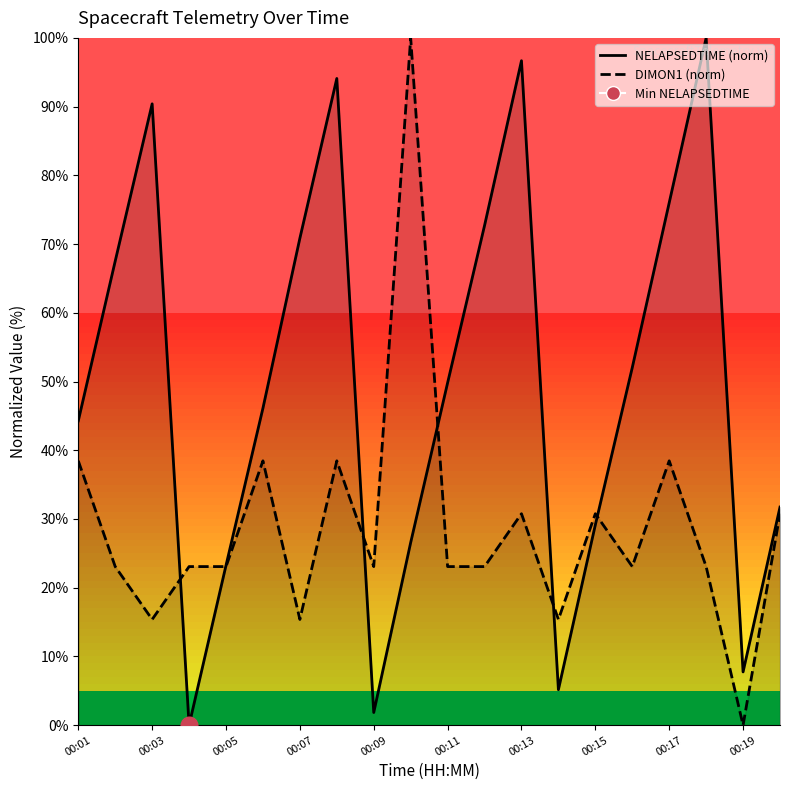

Reading left to right, extract all data points from this chart.

NELAPSEDTIME: 00:01=44.3	00:02=67.5	00:03=90.4	00:04=0.0	00:05=23.2	00:06=46.1	00:07=70.8	00:08=94.1	00:09=1.8	00:10=26.6	00:11=49.8	00:12=72.7	00:13=96.7	00:14=5.2	00:15=29.2	00:16=52.0	00:17=76.0	00:18=100.0	00:19=7.7	00:20=31.7
DIMON1: 00:01=38.5	00:02=23.1	00:03=15.4	00:04=23.1	00:05=23.1	00:06=38.5	00:07=15.4	00:08=38.5	00:09=23.1	00:10=100.0	00:11=23.1	00:12=23.1	00:13=30.8	00:14=15.4	00:15=30.8	00:16=23.1	00:17=38.5	00:18=23.1	00:19=0.0	00:20=30.8